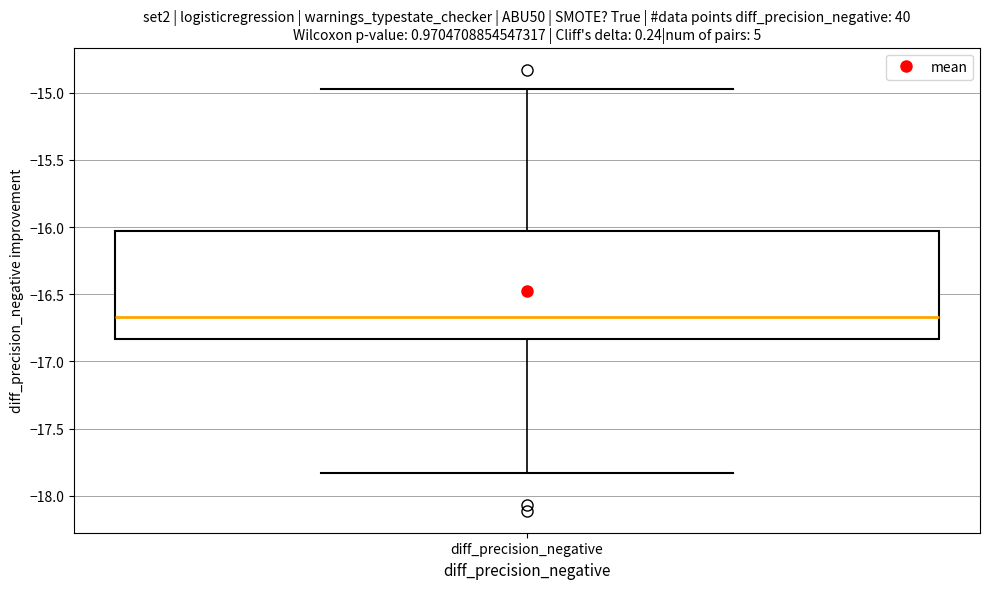

Where does the median line of the box for diff_precision_negative sit on the y-axis? The values are not printed on the chart, so give them approximately, as read against the axis.

-16.65